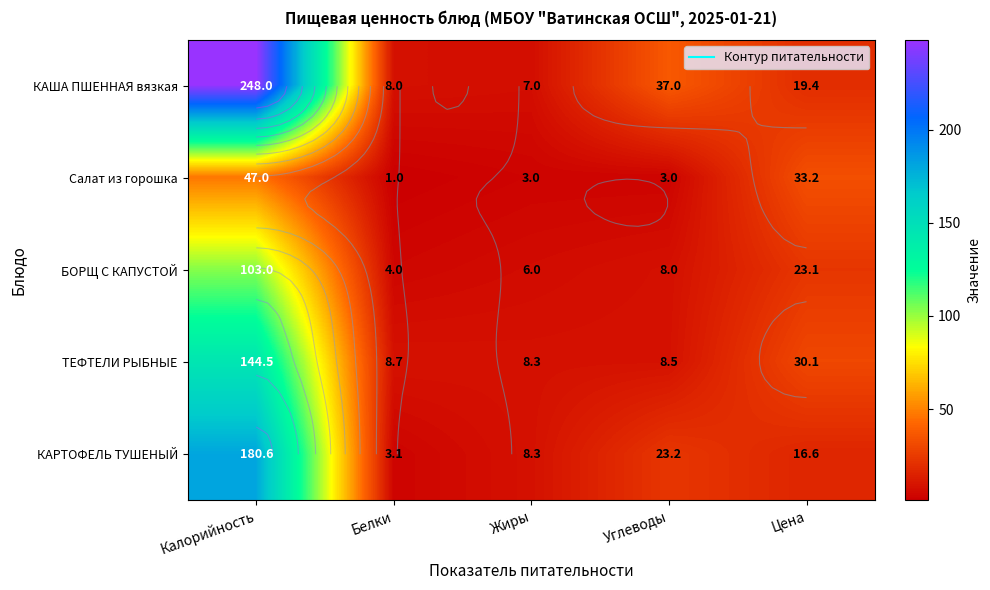

What is the maximum value for ТЕФТЕЛИ РЫБНЫЕ?

144.5